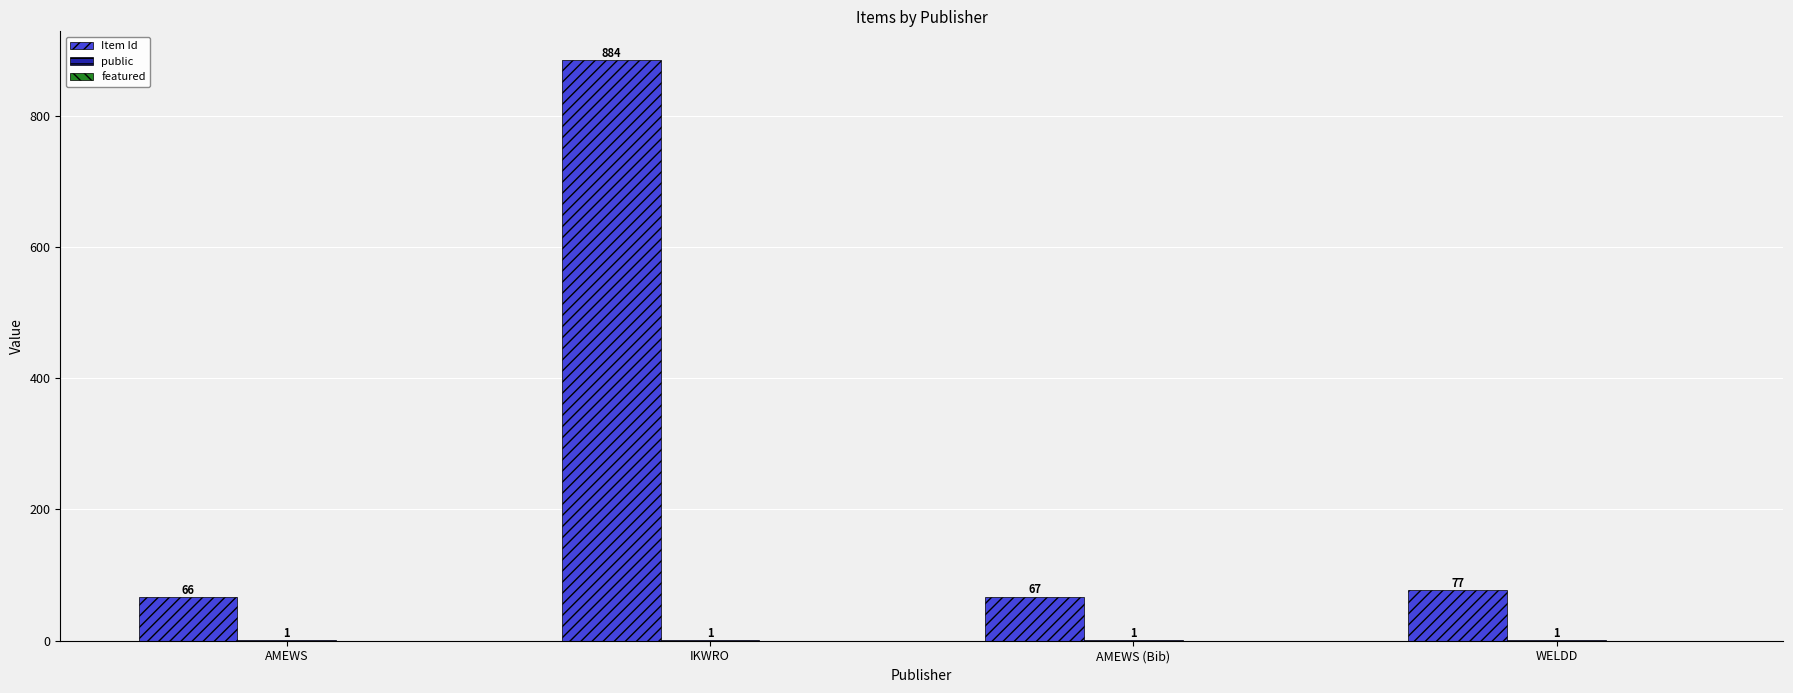

The value of Item Id at WELDD is 47. True or false?

False